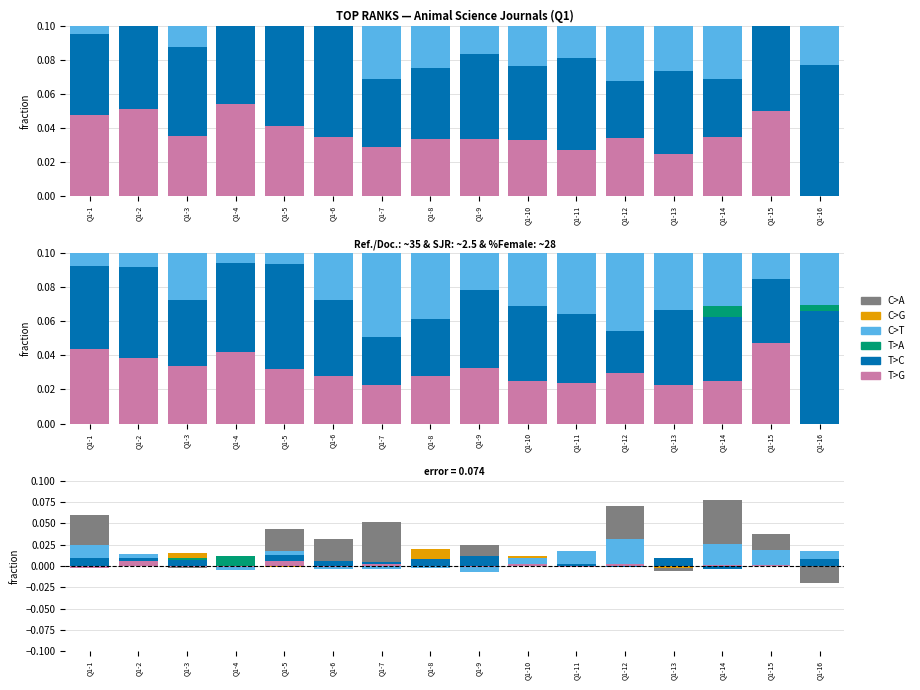

Which has a higher value, Q1-11 or Q1-7?

Q1-7